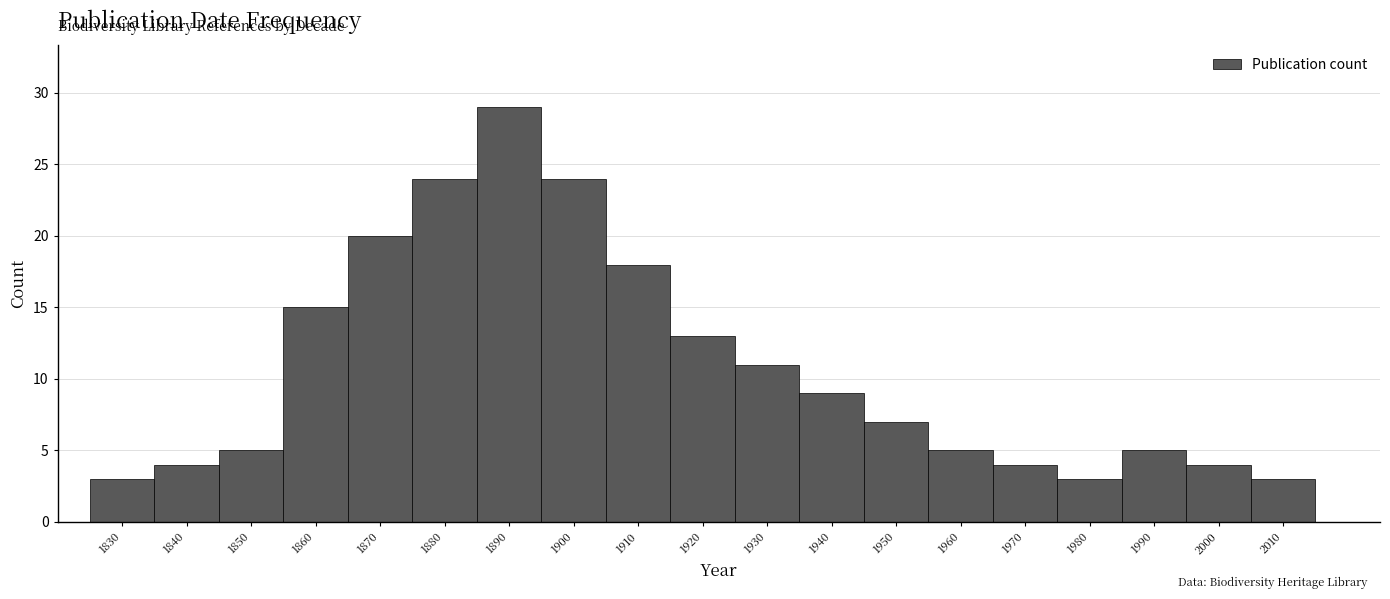

Reading left to right, list every bar in this chart as the range it spans on the x-axis followed by its height. The values are not printed on the chart, so give them approximately, as read against the axis.

1825 to 1835: 3
1835 to 1845: 4
1845 to 1855: 5
1855 to 1865: 15
1865 to 1875: 20
1875 to 1885: 24
1885 to 1895: 29
1895 to 1905: 24
1905 to 1915: 18
1915 to 1925: 13
1925 to 1935: 11
1935 to 1945: 9
1945 to 1955: 7
1955 to 1965: 5
1965 to 1975: 4
1975 to 1985: 3
1985 to 1995: 5
1995 to 2005: 4
2005 to 2015: 3